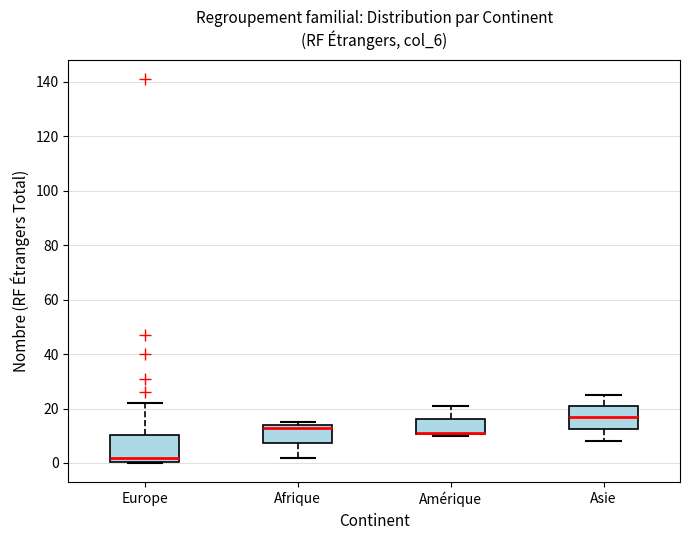

Reading left to right, transcribe this box plot: for each box, give where its median line is, the range the box spans, and where its two whiskers end, as read against the y-axis. The values are not printed on the chart, so give them approximately, as read against the axis.

Europe: median 2, box 0 to 10, whiskers 0 to 22
Afrique: median 14 (just below the box's upper edge), box 8 to 14, whiskers 2 to 16
Amérique: median 12 (drawn on the box's lower edge), box 10 to 16, whiskers 10 to 22
Asie: median 18, box 12 to 22, whiskers 8 to 26